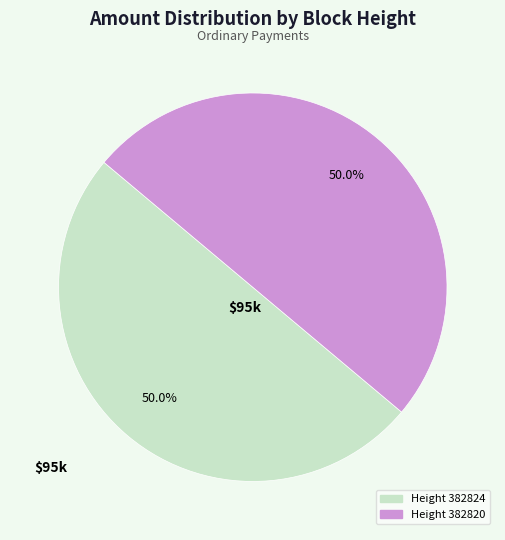

How many segments does this pie chart have?

2